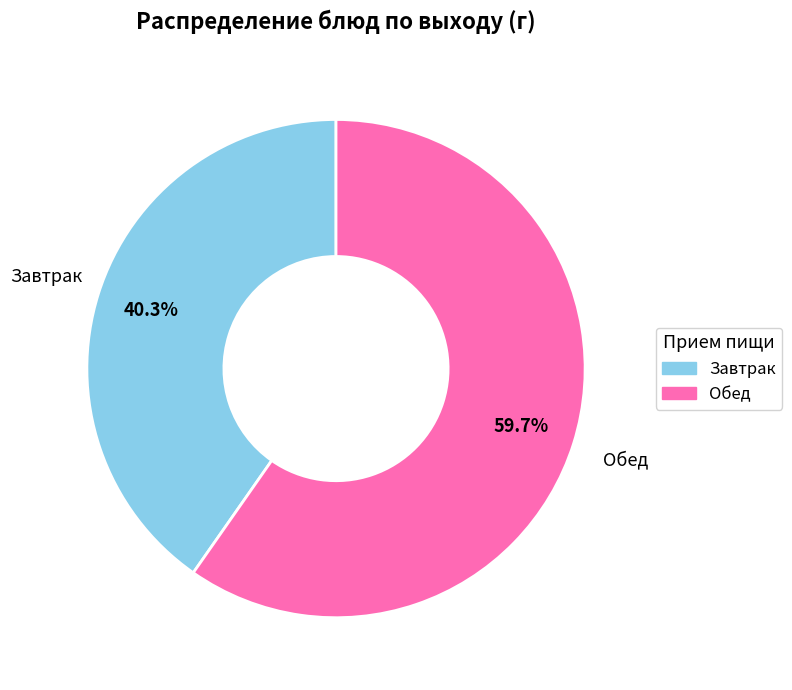

How much of the chart is everything except Обед?

40.3%